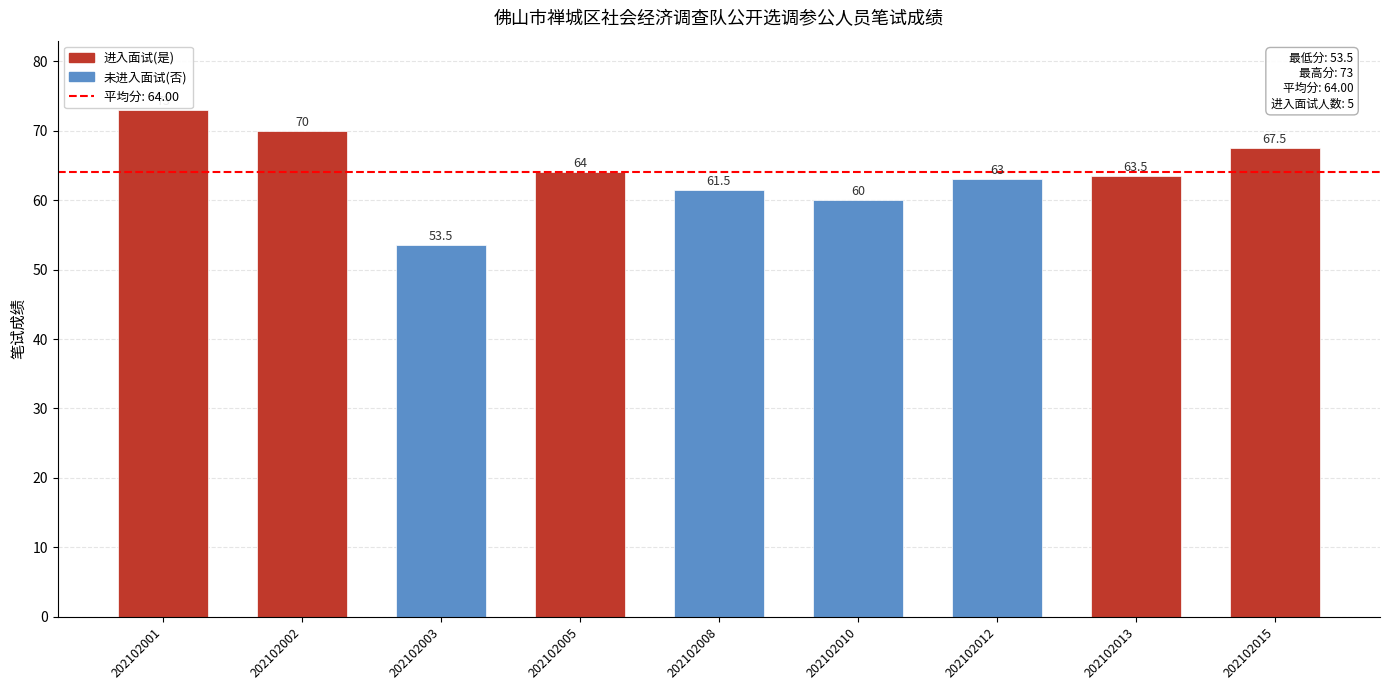

At which label is the value closest to 63?

202102012